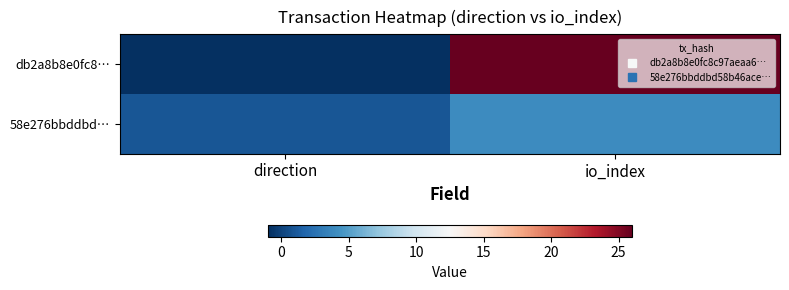

Reading left to right, list all the values displayed in this chart.

db2a8b8e0fc8…: direction=-1	io_index=26
58e276bbddbd…: direction=1	io_index=4